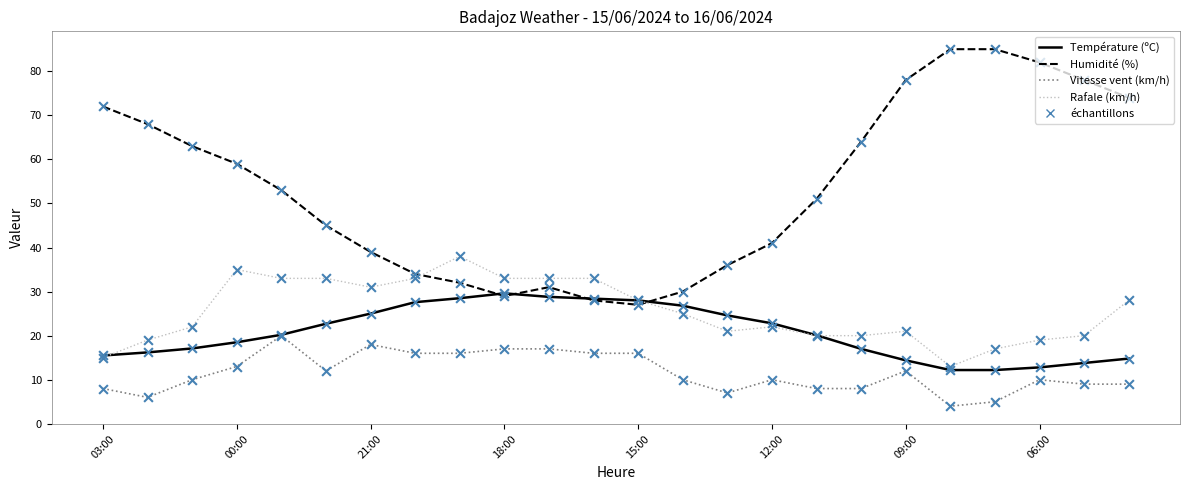

What is the smallest value displayed?

4.0